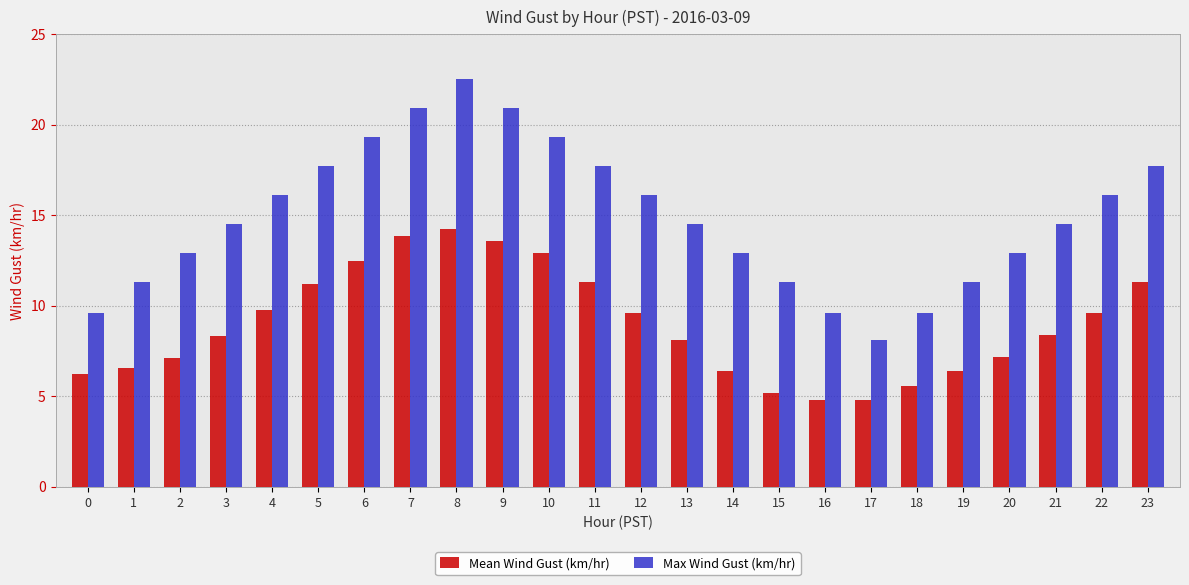

What is the sum of the Max Wind Gust (km/hr) values at 10 and 8?

41.8